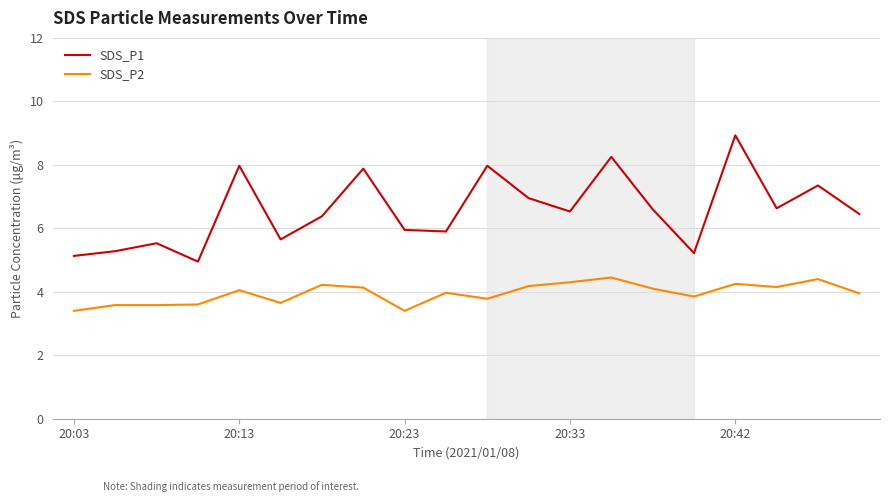

Which series has the widest spread of values?

SDS_P1